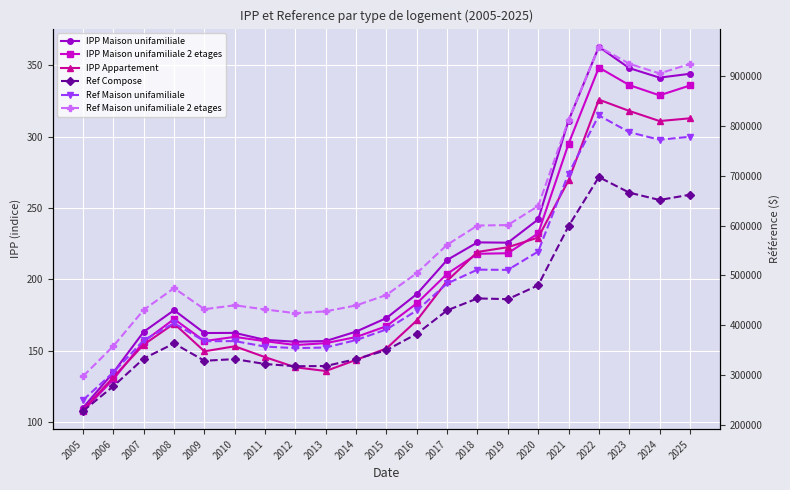

In Ref Compose, how many points are higher than both neighbors (excluding endpoints)?

4